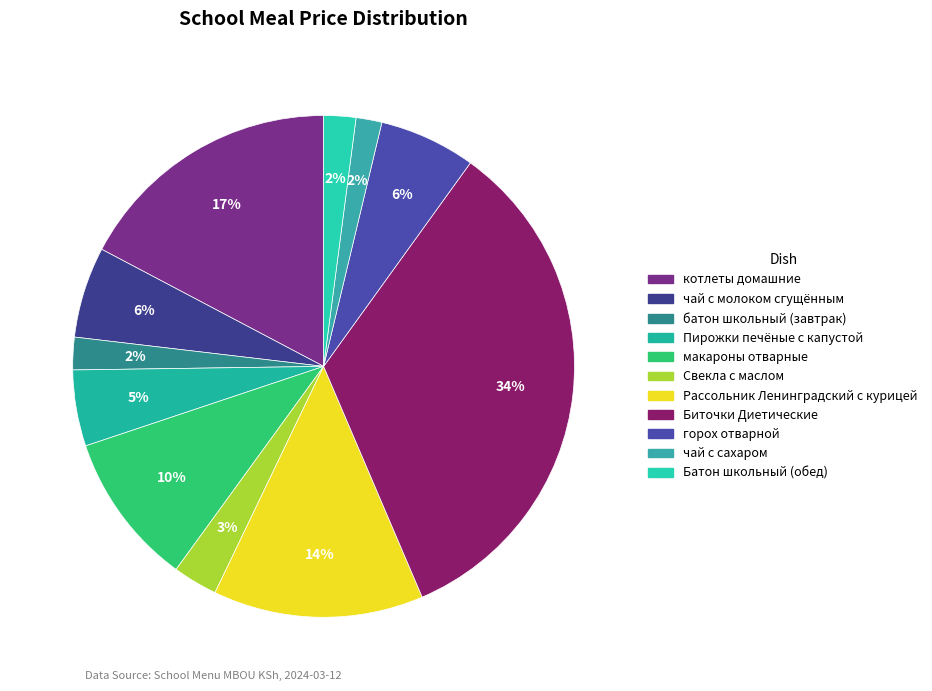

Count the number of slices in the pie.

11